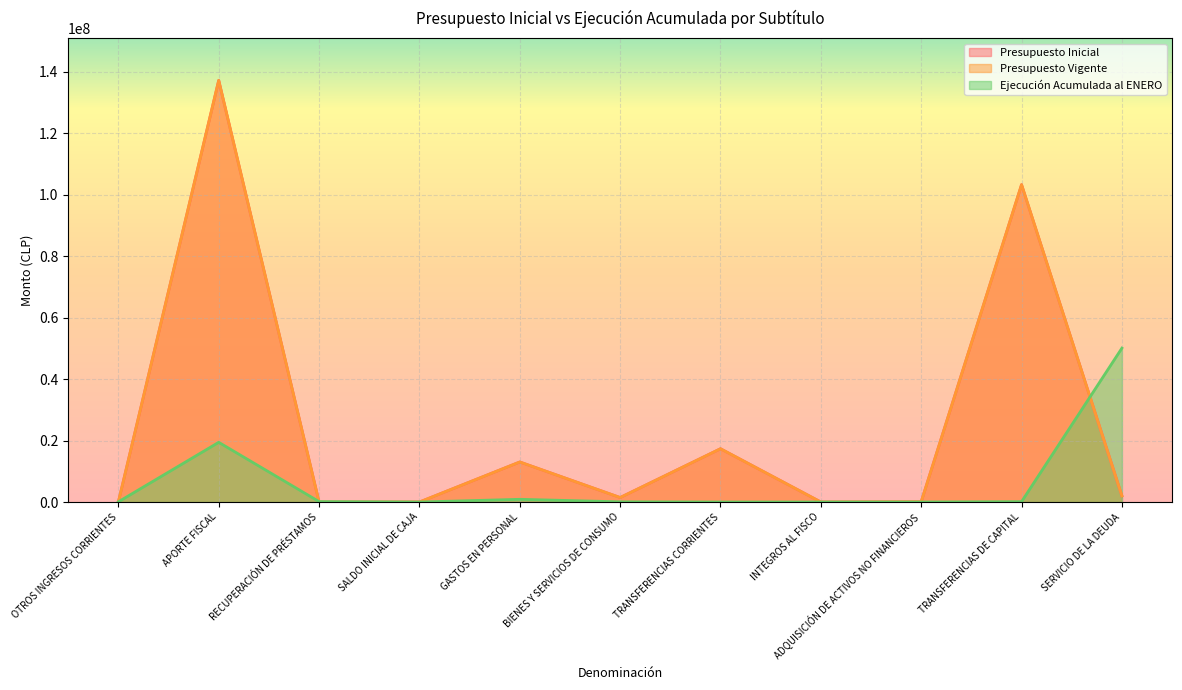

At which label is Ejecución Acumulada al ENERO closest to 25049836?

APORTE FISCAL